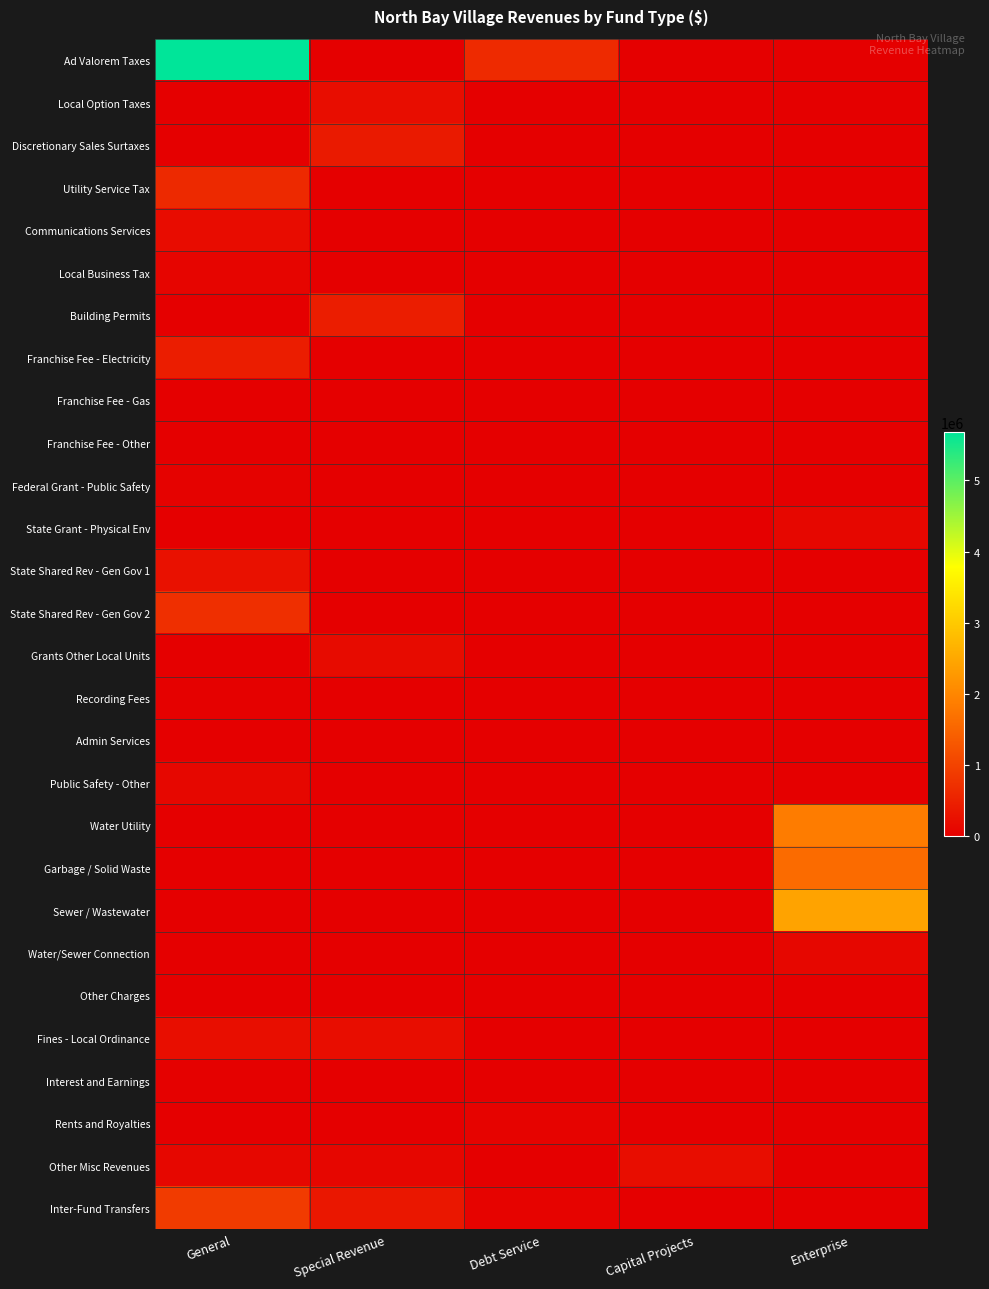

Reading left to right, what are all the values shown in this chart?

Ad Valorem Taxes: General=5682945	Special Revenue=0	Debt Service=642938	Capital Projects=0	Enterprise=0
Local Option Taxes: General=0	Special Revenue=202519	Debt Service=0	Capital Projects=0	Enterprise=0
Discretionary Sales Surtaxes: General=0	Special Revenue=410158	Debt Service=0	Capital Projects=0	Enterprise=0
Utility Service Tax: General=626557	Special Revenue=0	Debt Service=0	Capital Projects=0	Enterprise=0
Communications Services: General=193210	Special Revenue=0	Debt Service=0	Capital Projects=0	Enterprise=0
Local Business Tax: General=86933	Special Revenue=0	Debt Service=0	Capital Projects=0	Enterprise=0
Building Permits: General=0	Special Revenue=441378	Debt Service=0	Capital Projects=0	Enterprise=0
Franchise Fee - Electricity: General=436126	Special Revenue=0	Debt Service=0	Capital Projects=0	Enterprise=0
Franchise Fee - Gas: General=10289	Special Revenue=0	Debt Service=0	Capital Projects=0	Enterprise=0
Franchise Fee - Other: General=18862	Special Revenue=0	Debt Service=0	Capital Projects=0	Enterprise=0
Federal Grant - Public Safety: General=36588	Special Revenue=0	Debt Service=0	Capital Projects=0	Enterprise=0
State Grant - Physical Env: General=0	Special Revenue=0	Debt Service=0	Capital Projects=0	Enterprise=120000
State Shared Rev - Gen Gov 1: General=271166	Special Revenue=0	Debt Service=0	Capital Projects=0	Enterprise=0
State Shared Rev - Gen Gov 2: General=712273	Special Revenue=0	Debt Service=0	Capital Projects=0	Enterprise=0
Grants Other Local Units: General=0	Special Revenue=167272	Debt Service=0	Capital Projects=0	Enterprise=0
Recording Fees: General=31917	Special Revenue=0	Debt Service=0	Capital Projects=0	Enterprise=0
Admin Services: General=21777	Special Revenue=0	Debt Service=0	Capital Projects=0	Enterprise=0
Public Safety - Other: General=112475	Special Revenue=0	Debt Service=0	Capital Projects=0	Enterprise=0
Water Utility: General=0	Special Revenue=0	Debt Service=0	Capital Projects=0	Enterprise=1845439
Garbage / Solid Waste: General=0	Special Revenue=0	Debt Service=0	Capital Projects=0	Enterprise=1604680
Sewer / Wastewater: General=0	Special Revenue=0	Debt Service=0	Capital Projects=0	Enterprise=2441799
Water/Sewer Connection: General=0	Special Revenue=0	Debt Service=0	Capital Projects=0	Enterprise=114606
Other Charges: General=17030	Special Revenue=0	Debt Service=0	Capital Projects=0	Enterprise=0
Fines - Local Ordinance: General=215521	Special Revenue=204807	Debt Service=0	Capital Projects=0	Enterprise=0
Interest and Earnings: General=31213	Special Revenue=12779	Debt Service=0	Capital Projects=0	Enterprise=0
Rents and Royalties: General=0	Special Revenue=0	Debt Service=62400	Capital Projects=0	Enterprise=0
Other Misc Revenues: General=120662	Special Revenue=103235	Debt Service=0	Capital Projects=209600	Enterprise=244
Inter-Fund Transfers: General=896724	Special Revenue=344221	Debt Service=60067	Capital Projects=0	Enterprise=0